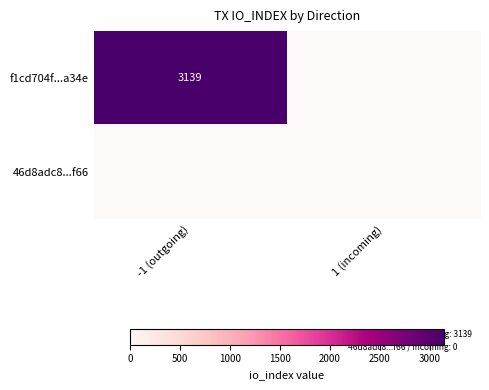

Between direction and io_index, which series saw the biggest shift?

f1cd704f856a6dbb98b3e122d55fb4dc011a34e